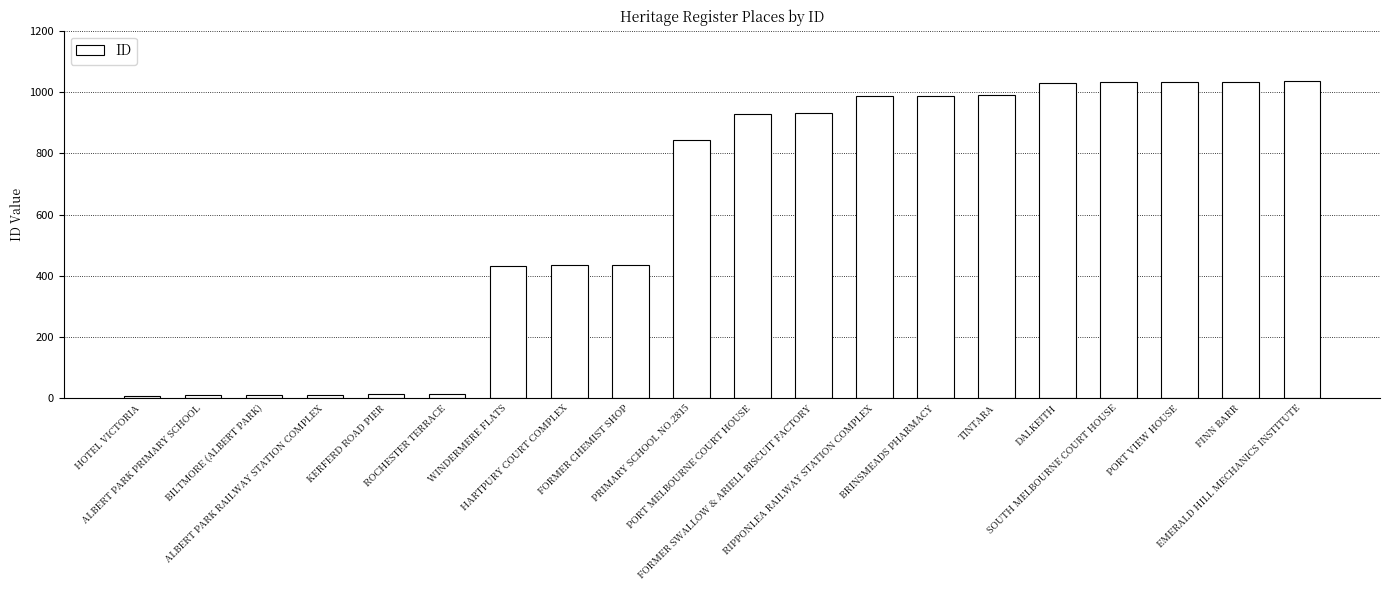

What is the average value?

610